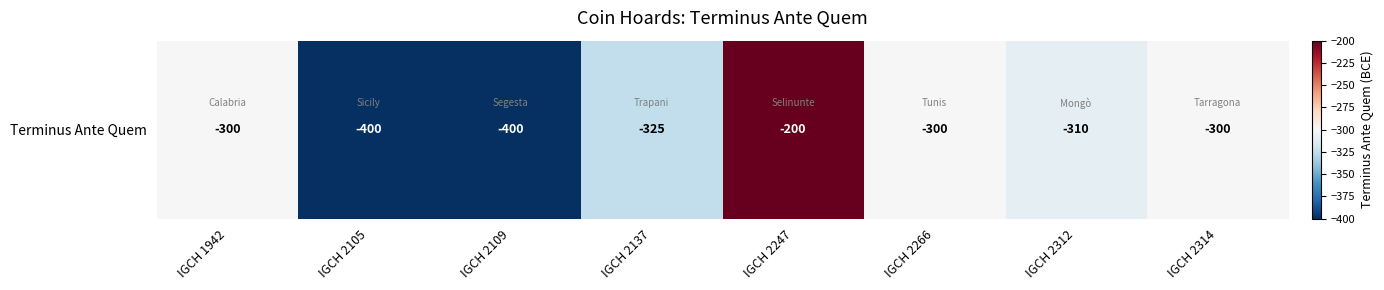

Which has a higher value, IGCH 2137 or IGCH 2105?

IGCH 2137